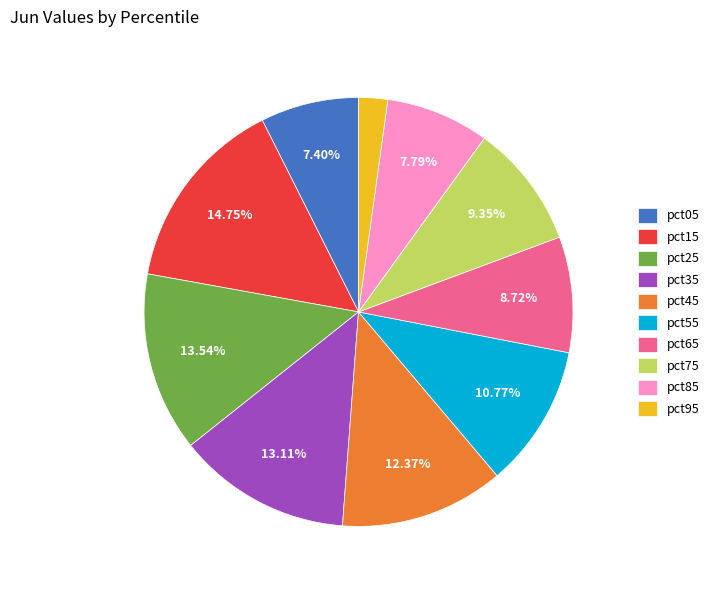

Which category has the biggest portion of the pie?

pct15